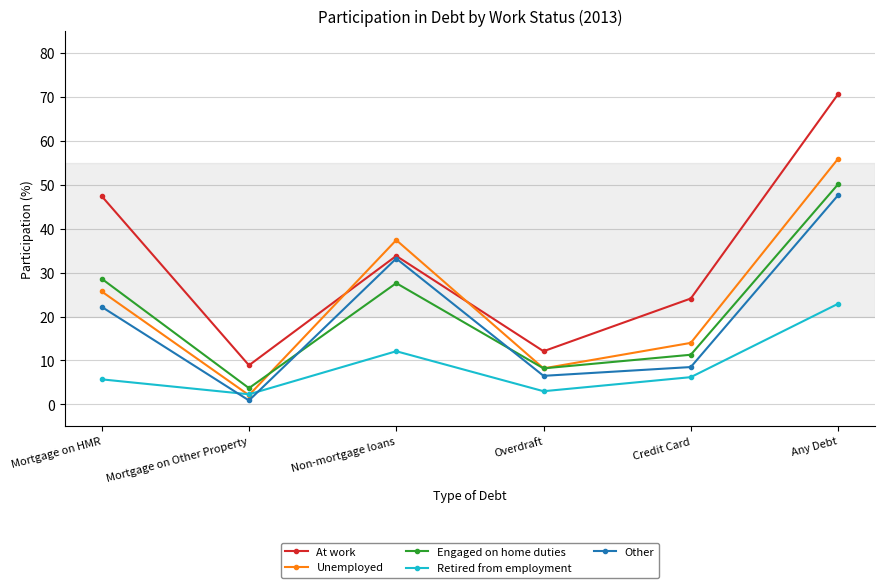

At how many categories does at least one series exceed 70?

1